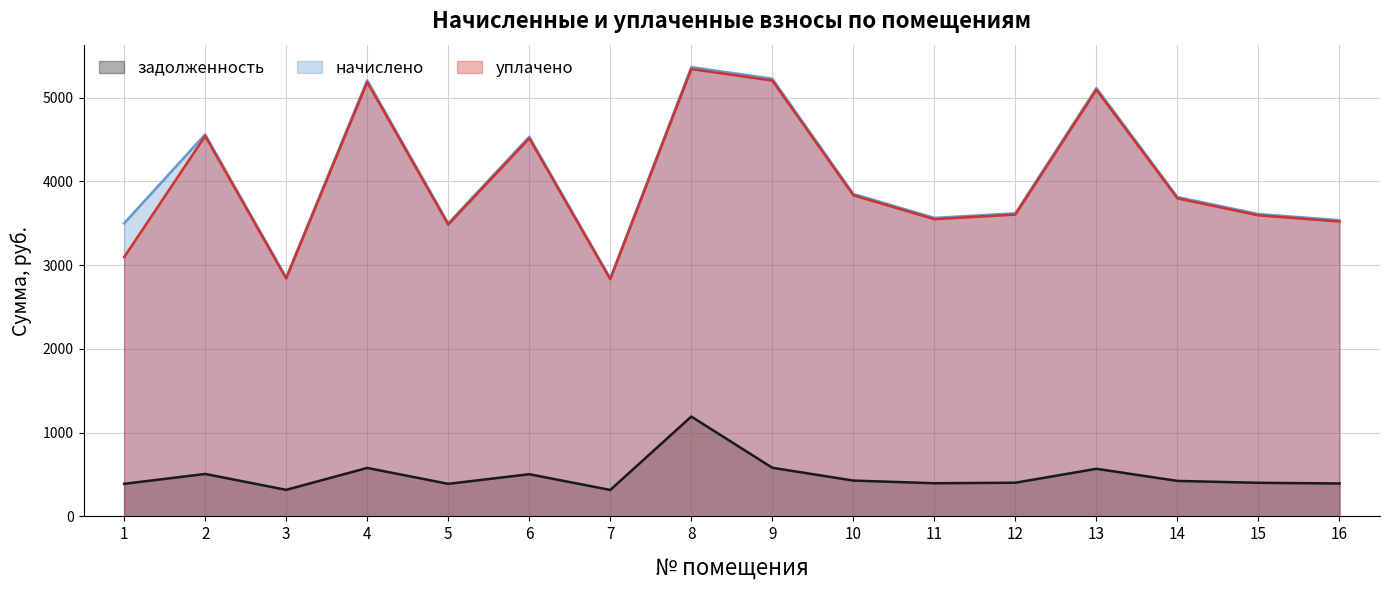

Reading left to right, list all the values displayed in this chart.

задолженность: 388.9	506.8	317.0	578.7	388.9	503.8	316.0	1192.2	580.7	427.8	396.0	402.2	568.4	423.7	401.2	393.0
начислено: 3499.7	4561.6	2853.3	5207.9	3499.7	4533.9	2844.1	5365.0	5226.5	3850.6	3564.4	3619.7	5115.6	3813.7	3610.5	3536.6
уплачено: 3096.0	4542.3	2841.2	5185.9	3484.9	4514.8	2832.1	5342.3	5204.4	3834.3	3549.3	3604.4	5094.0	3797.6	3595.3	3521.7